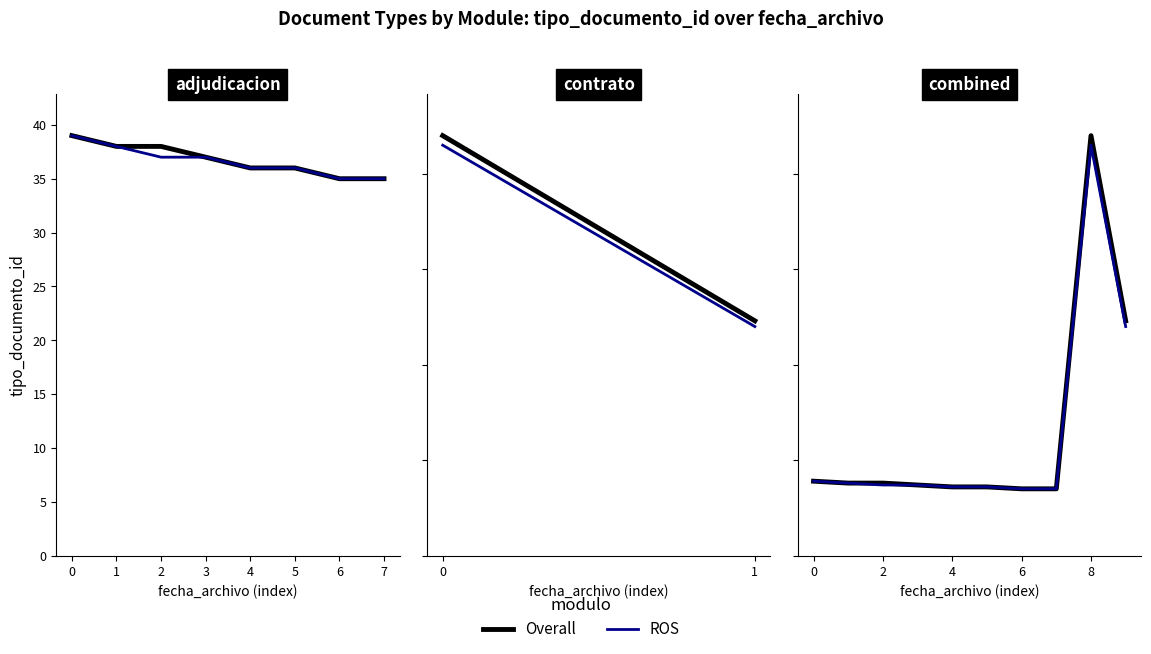

Which series has the largest total across all categories?

Overall